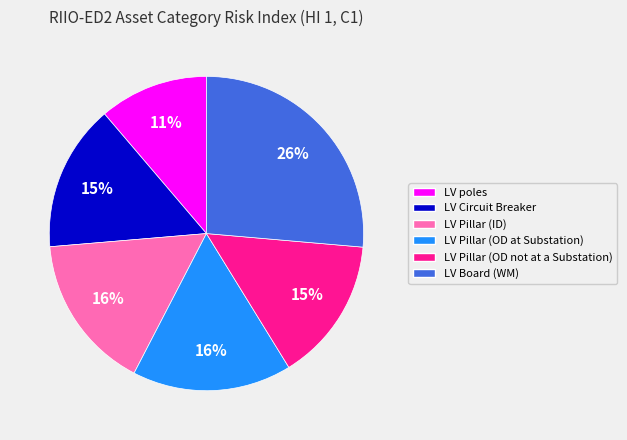

Which category has the smallest portion of the pie?

LV poles